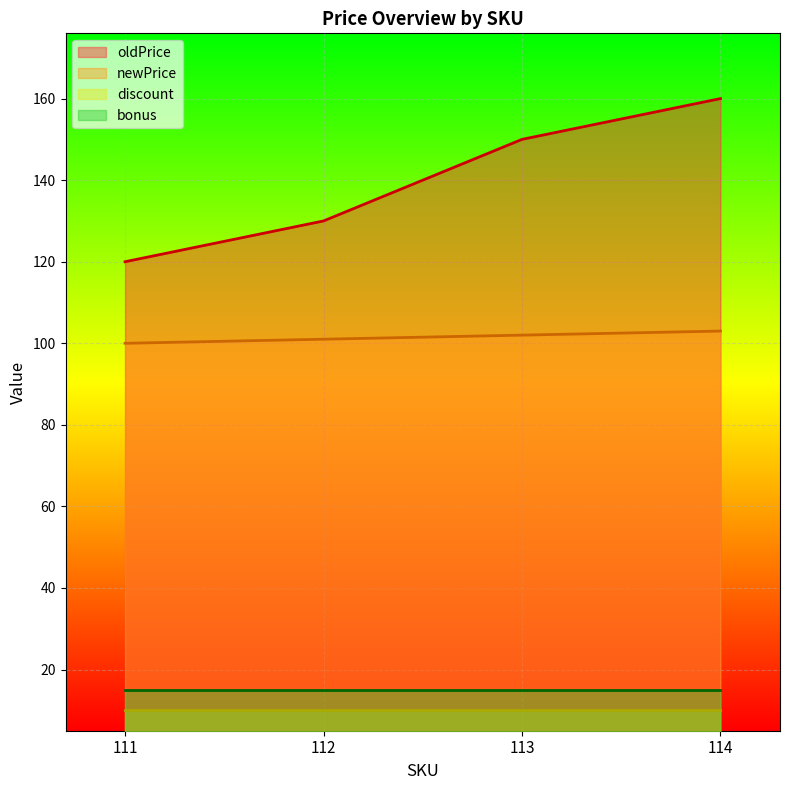

The value of bonus at 112 is 15. True or false?

True